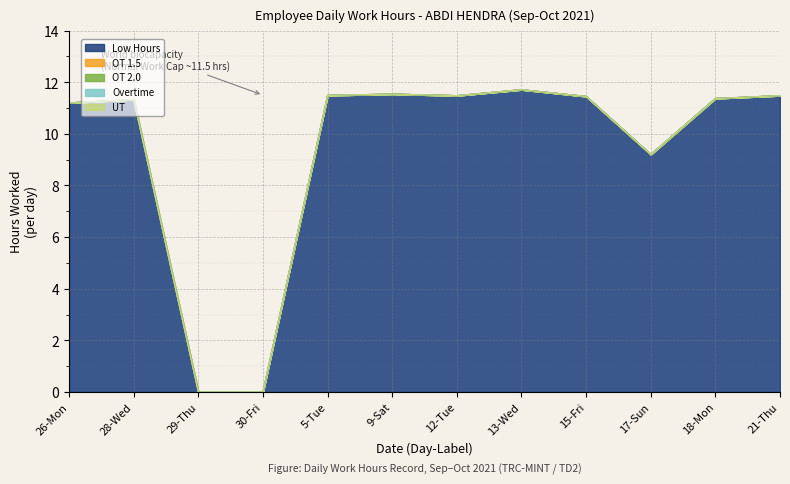

Reading right to left, list all the values displayed in this chart.

Low Hours: 11.5	11.4	9.2	11.4	11.7	11.5	11.5	11.5	0.0	0.0	11.3	11.2
OT 1.5: 0.0	0.0	0.0	0.0	0.0	0.0	0.0	0.0	0.0	0.0	0.0	0.0
OT 2.0: 0.0	0.0	0.0	0.0	0.0	0.0	0.0	0.0	0.0	0.0	0.0	0.0
Overtime: 0.0	0.0	0.0	0.0	0.0	0.0	0.0	0.0	0.0	0.0	0.0	0.0
UT: 0.0	0.0	0.0	0.0	0.0	0.0	0.0	0.0	0.0	0.0	0.0	0.0